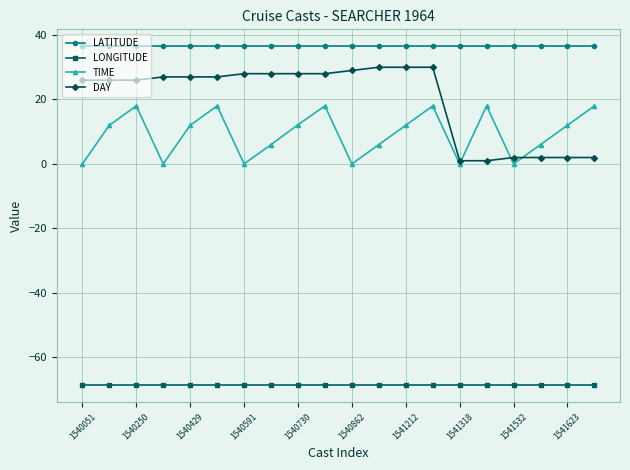

Which series has the largest range (max minus min)?

DAY